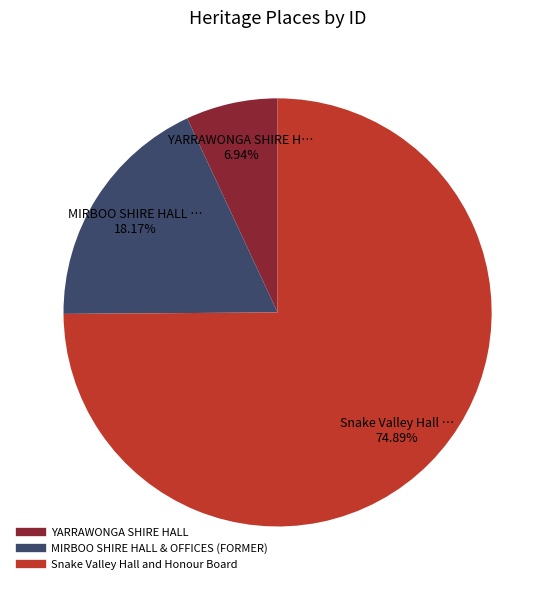

The Snake Valley Hall and Honour Board slice represents 69% of the pie. True or false?

False